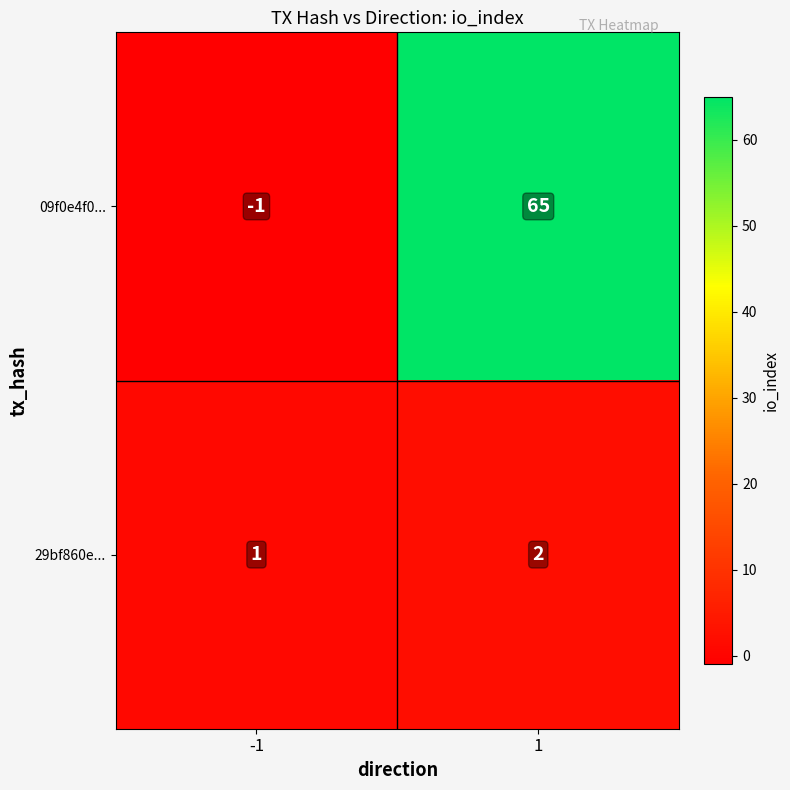

The value of 09f0e4f0... at 1 is 112. True or false?

False